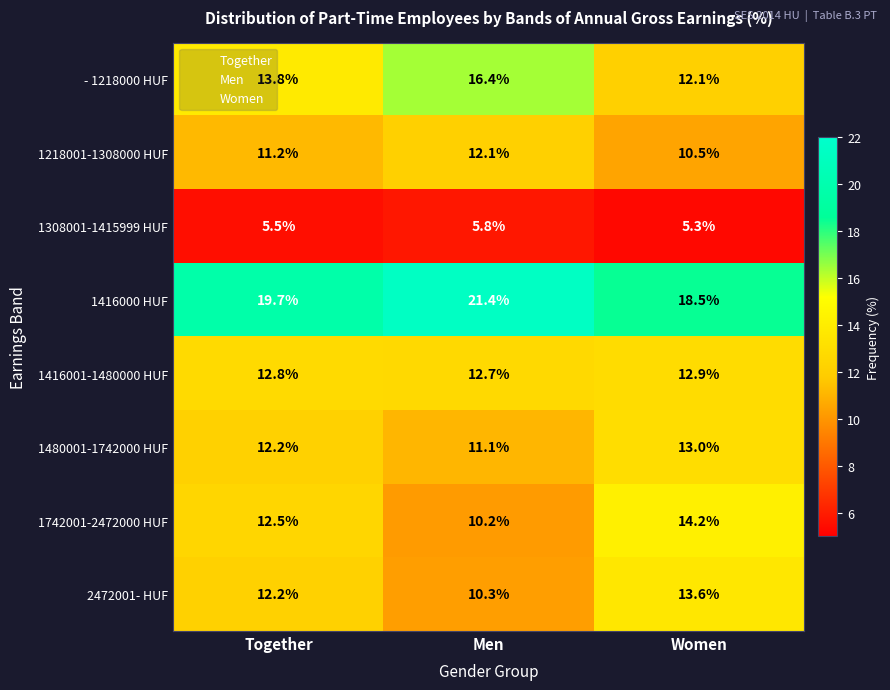

What is the total value across all series at Together?

99.9